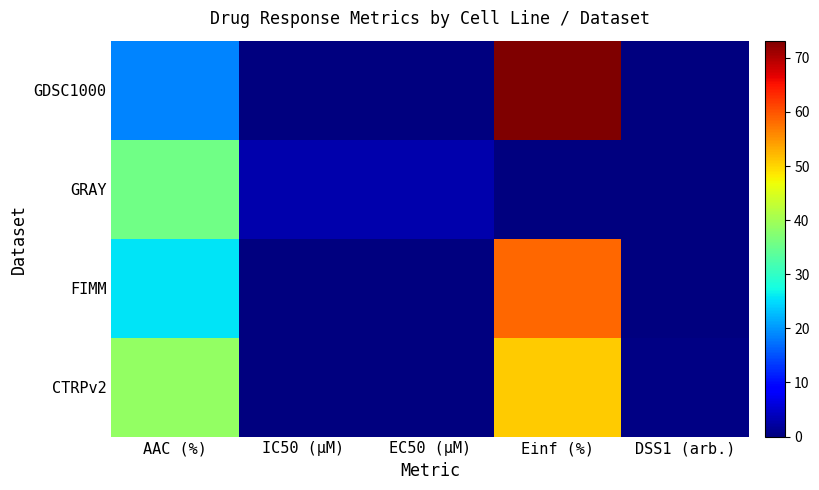

Reading left to right, list all the values displayed in this chart.

GDSC1000: AAC (%)=18.7	IC50 (µM)=0.0	EC50 (µM)=0.0	Einf (%)=73.2	DSS1 (arb.)=0.1
GRAY: AAC (%)=35.5	IC50 (µM)=3.0	EC50 (µM)=3.0	Einf (%)=0.0	DSS1 (arb.)=0.3
FIMM: AAC (%)=25.7	IC50 (µM)=0.0	EC50 (µM)=0.0	Einf (%)=58.3	DSS1 (arb.)=0.2
CTRPv2: AAC (%)=38.7	IC50 (µM)=0.0	EC50 (µM)=0.0	Einf (%)=50.7	DSS1 (arb.)=0.3